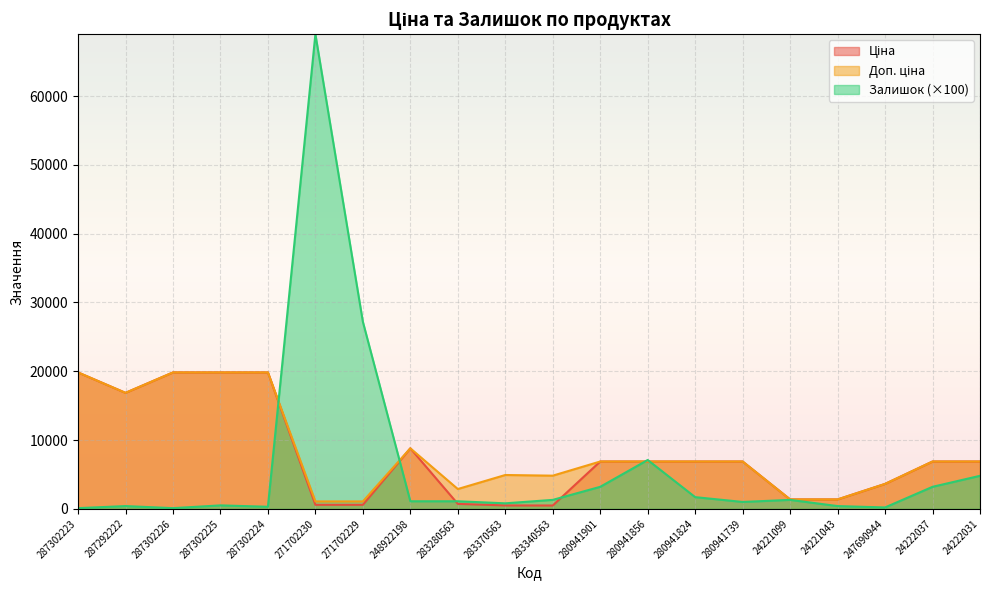

Which series has the widest spread of values?

Залишок (×100)